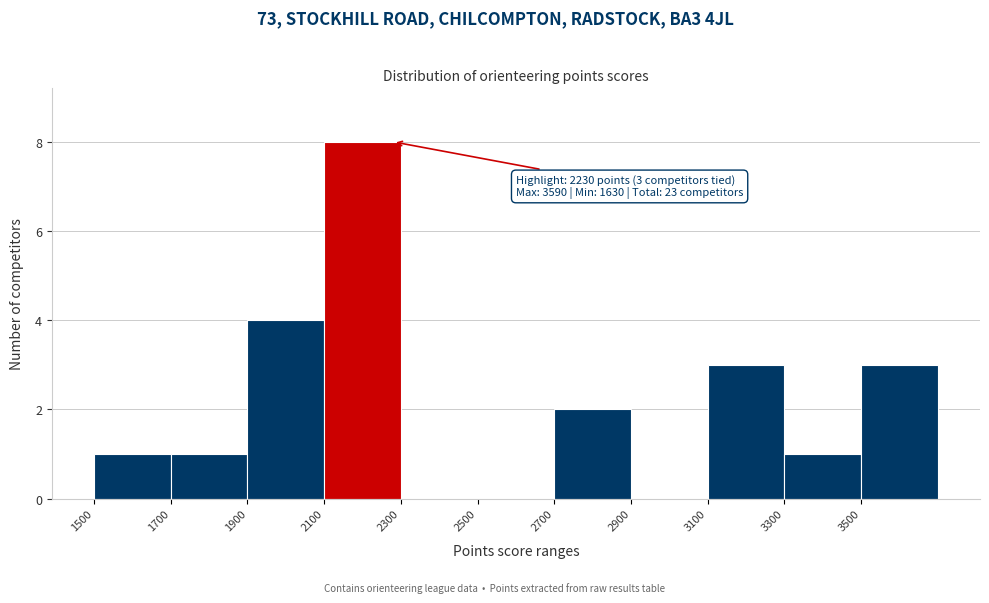

Which range on the x-axis has the tallest bar?

2100 to 2300